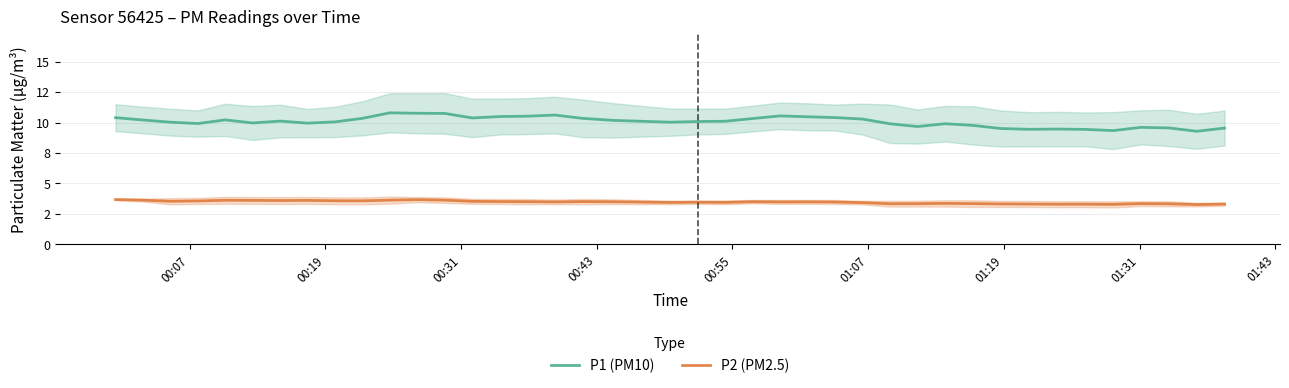

How many categories are shown in the chart?

40